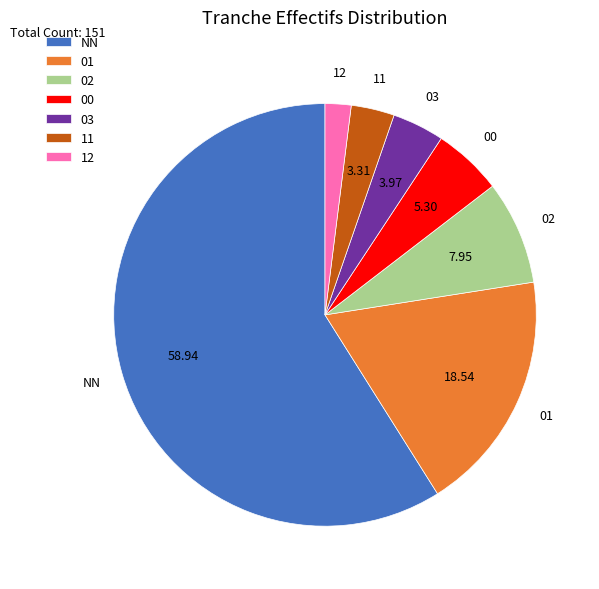

What is the largest slice in the pie chart?

NN